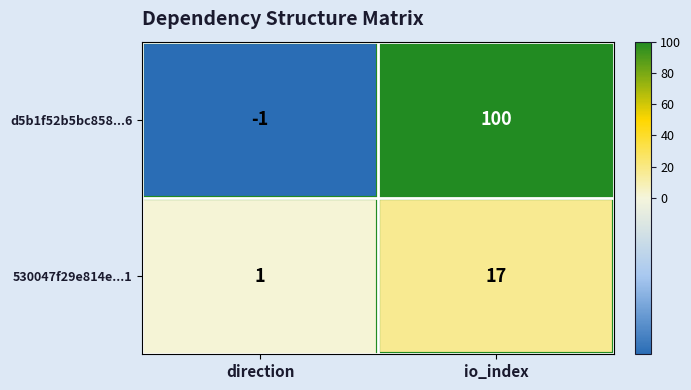

Which label corresponds to the smallest value in the chart?

direction